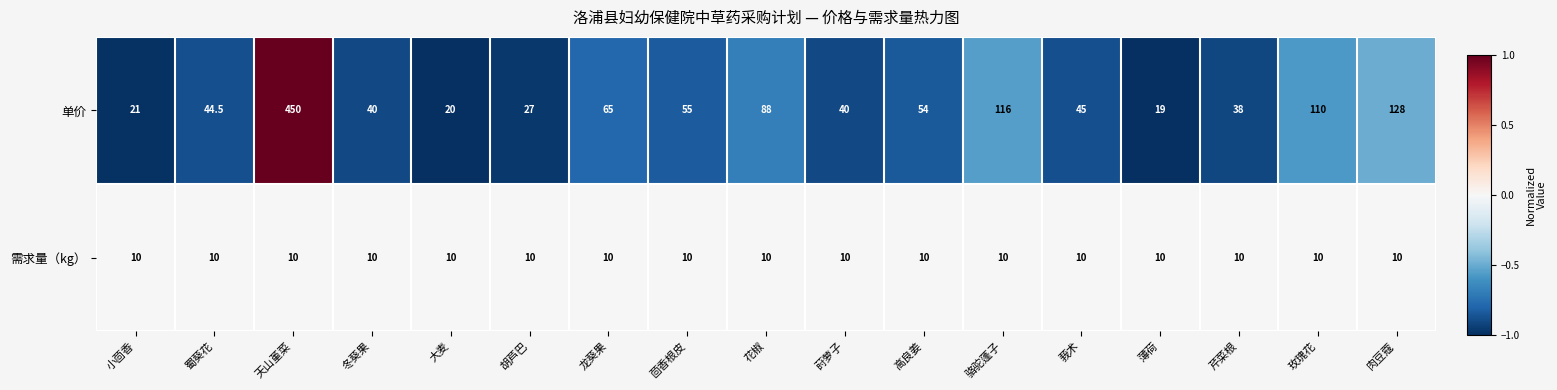

At which label does 单价 reach its minimum?

薄荷